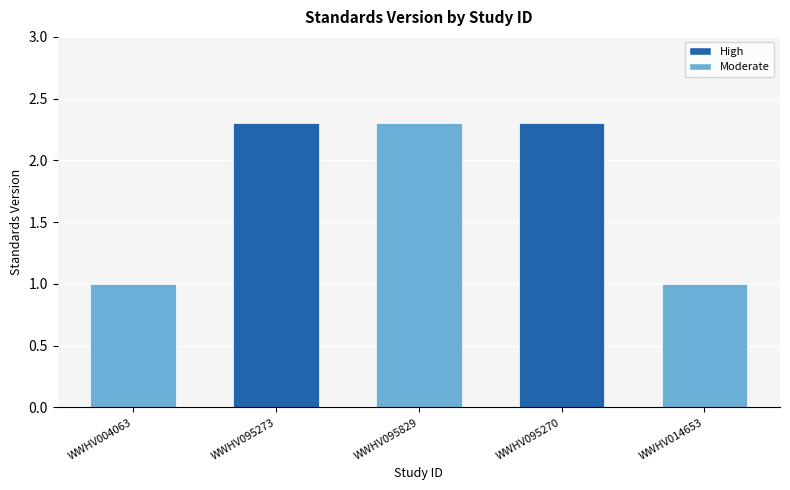

At which label does the data first exceed 2?

WWHV095273